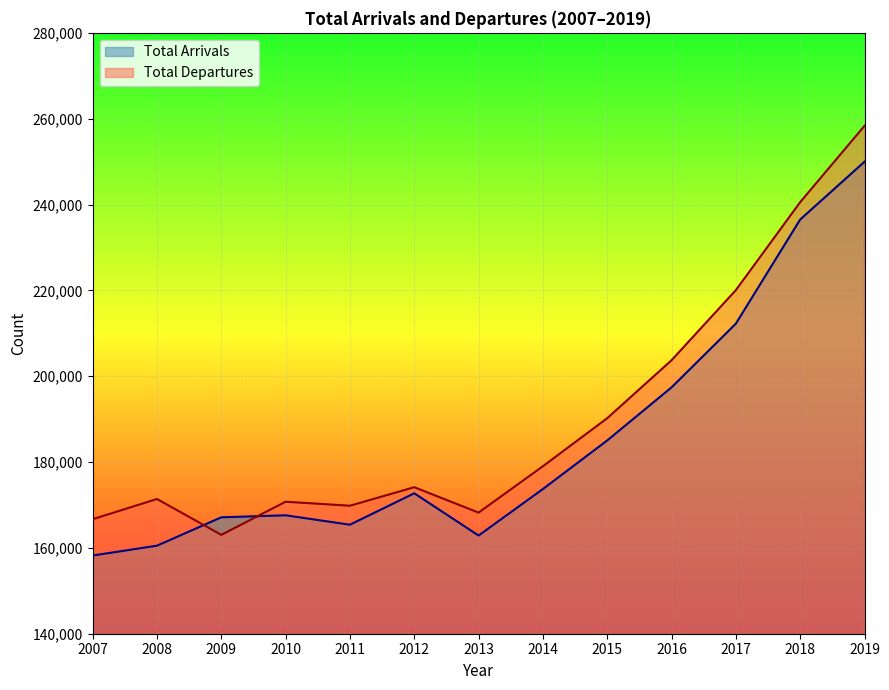

What value does the Total Departures series have at 2018?

240549